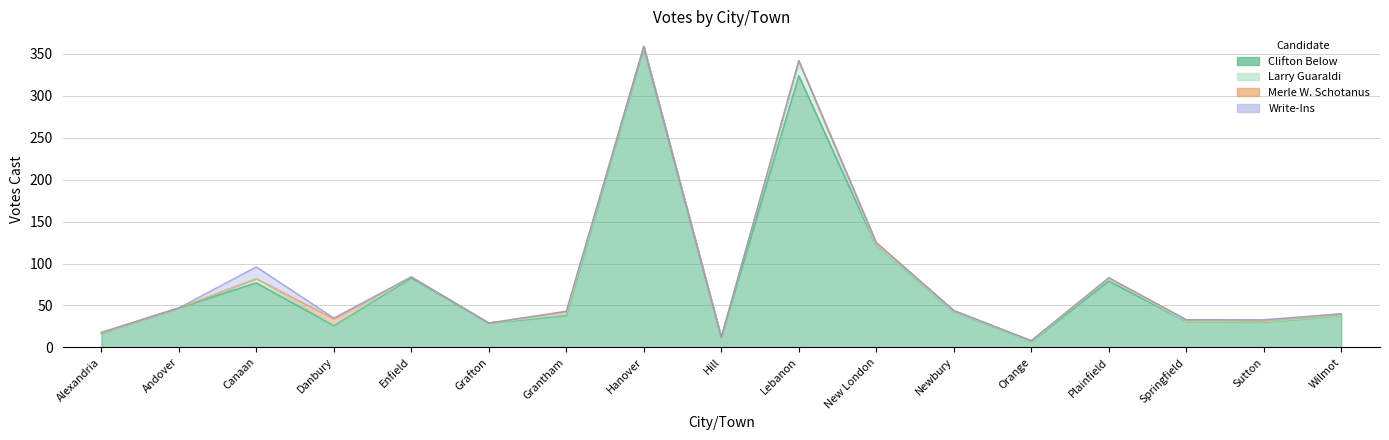

Reading left to right, transcribe all the data shown in this chart.

Clifton Below: Alexandria=17	Andover=47	Canaan=77	Danbury=26	Enfield=83	Grafton=29	Grantham=38	Hanover=358	Hill=12	Lebanon=324	New London=121	Newbury=43	Orange=7	Plainfield=79	Springfield=31	Sutton=30	Wilmot=38
Larry Guaraldi: Alexandria=0	Andover=0	Canaan=5	Danbury=1	Enfield=1	Grafton=0	Grantham=1	Hanover=1	Hill=0	Lebanon=17	New London=0	Newbury=0	Orange=0	Plainfield=3	Springfield=0	Sutton=0	Wilmot=0
Merle W. Schotanus: Alexandria=0	Andover=0	Canaan=0	Danbury=7	Enfield=0	Grafton=0	Grantham=4	Hanover=0	Hill=0	Lebanon=1	New London=4	Newbury=1	Orange=1	Plainfield=1	Springfield=2	Sutton=2	Wilmot=2
Write-Ins: Alexandria=1	Andover=0	Canaan=14	Danbury=1	Enfield=0	Grafton=0	Grantham=0	Hanover=0	Hill=0	Lebanon=0	New London=0	Newbury=0	Orange=0	Plainfield=0	Springfield=0	Sutton=1	Wilmot=0